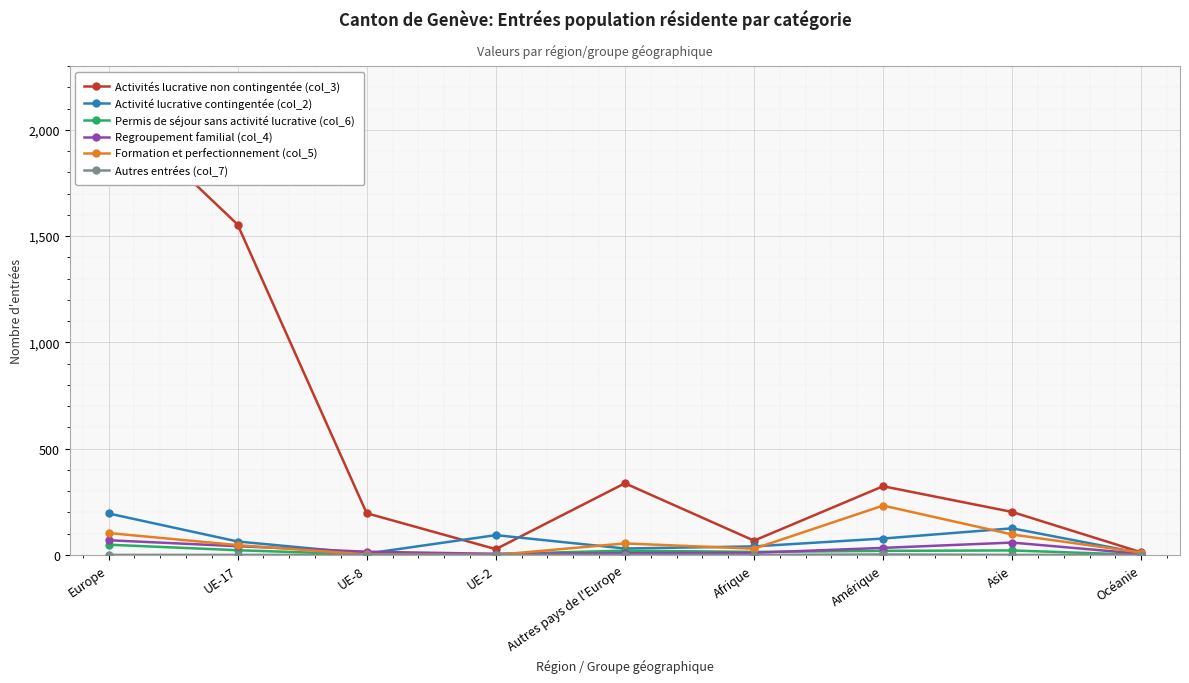

Where is Activités lucrative non contingentée (col_3) nearest to the value 1072?

UE-17